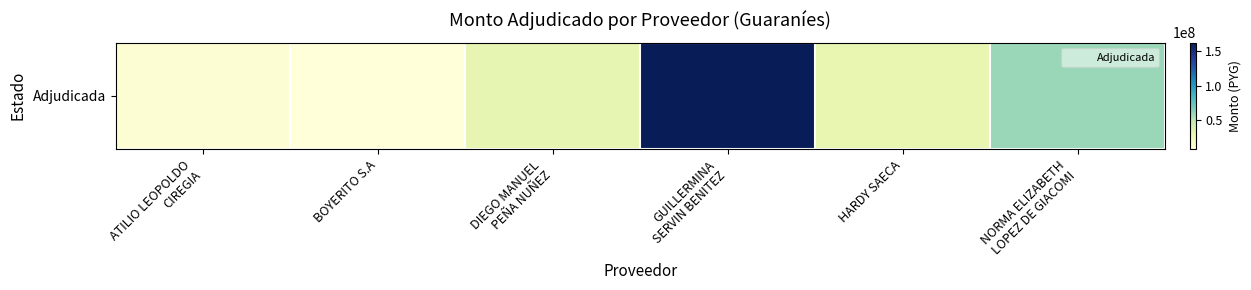

True or false: the data shows 7471280 at BOYERITO S.A.

True